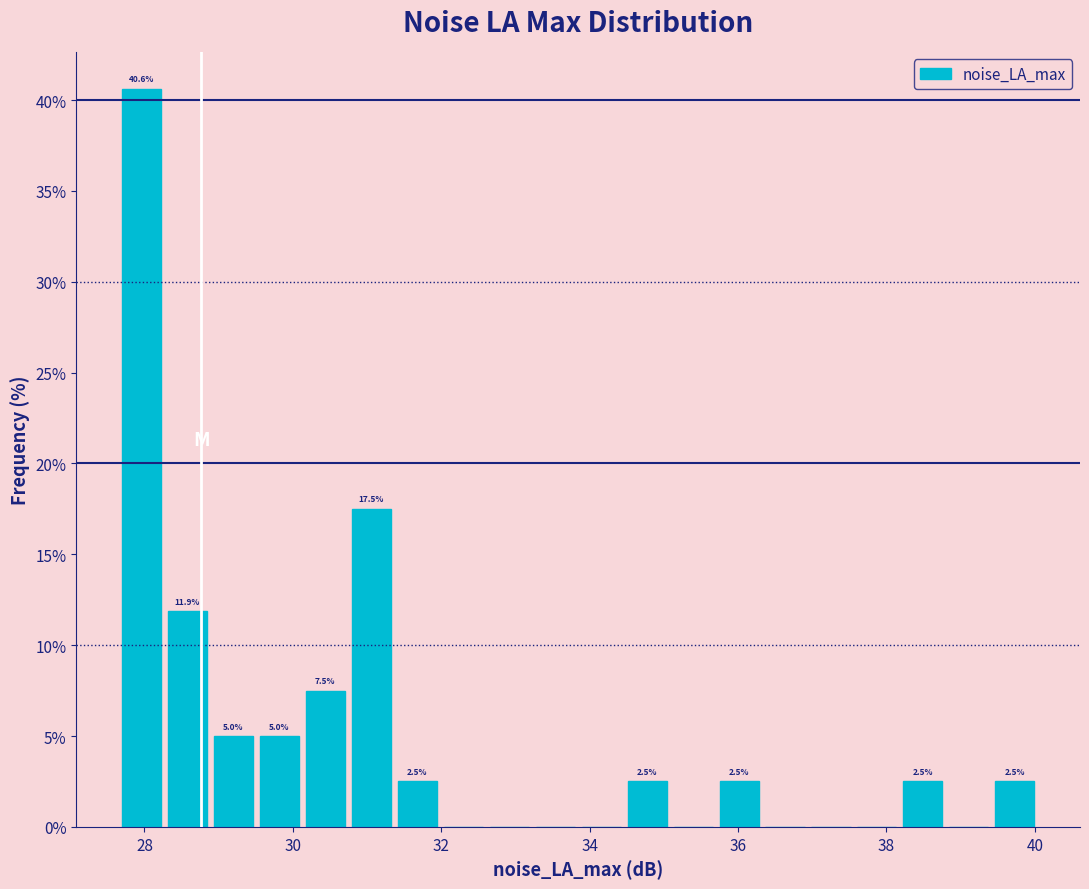

Read against the x-axis, roughly where is the centre of the tallest bar?

28.0